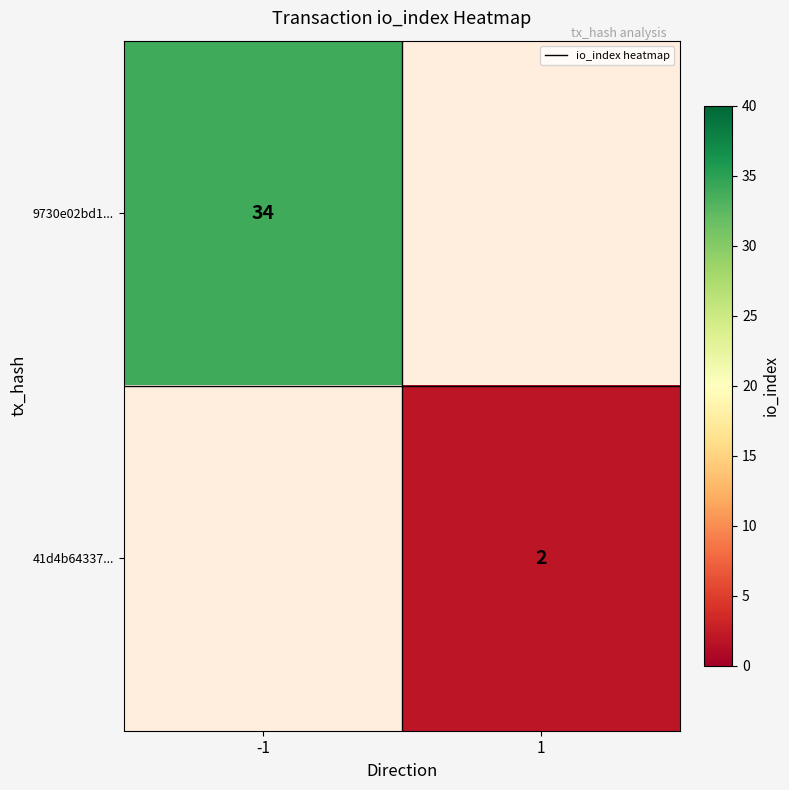

True or false: 9730e02bd1... has a value of 34 at -1.

True